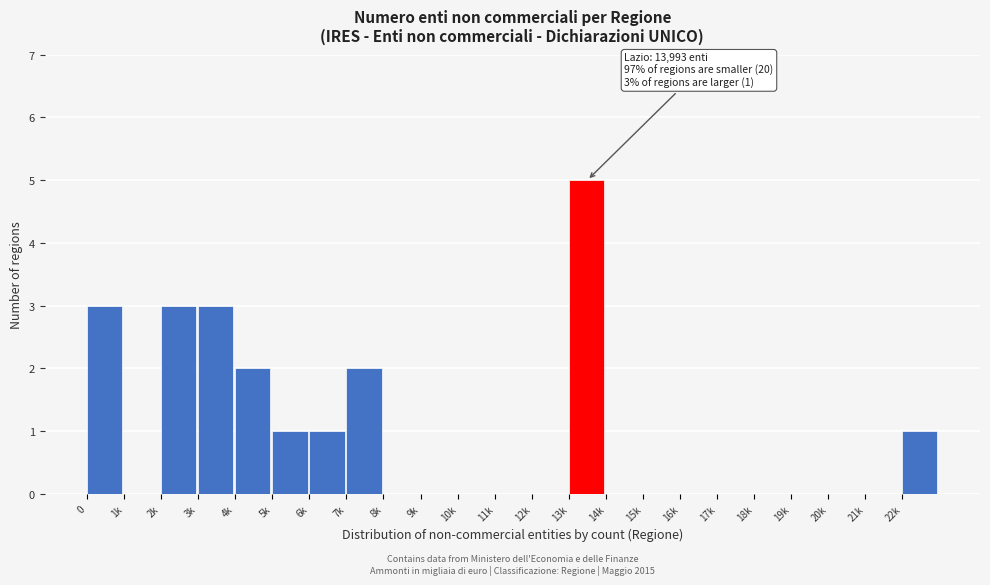

Reading right to left, what are all the values shown in this chart?

22k=1	21k=0	20k=0	19k=0	18k=0	17k=0	16k=0	15k=0	14k=0	13k=5	12k=0	11k=0	10k=0	9k=0	8k=0	7k=2	6k=1	5k=1	4k=2	3k=3	2k=3	1k=0	0=3